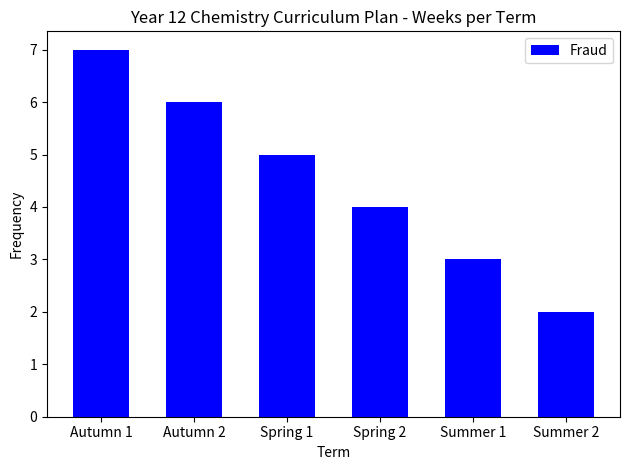

Count the values in the range 3 to 6.

4